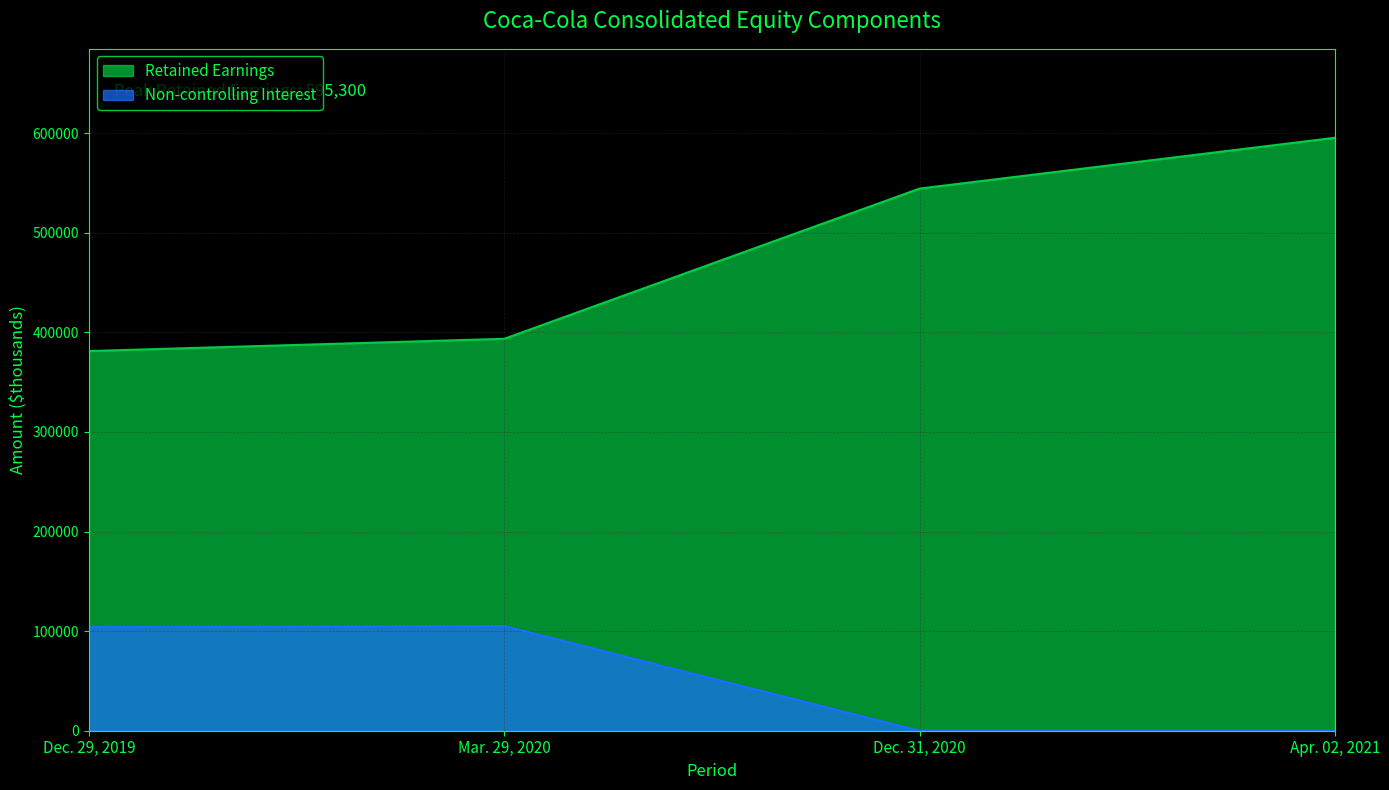

List the labels in order of Non-controlling Interest value, smallest first.

Dec. 31, 2020, Apr. 02, 2021, Dec. 29, 2019, Mar. 29, 2020